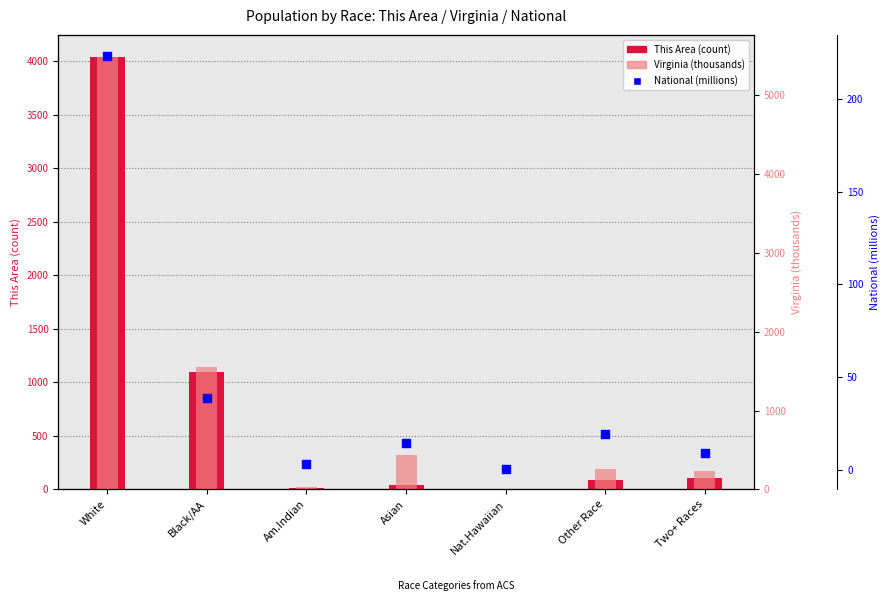

Which series has the largest Y range (max minus min)?

Virginia (thousands)